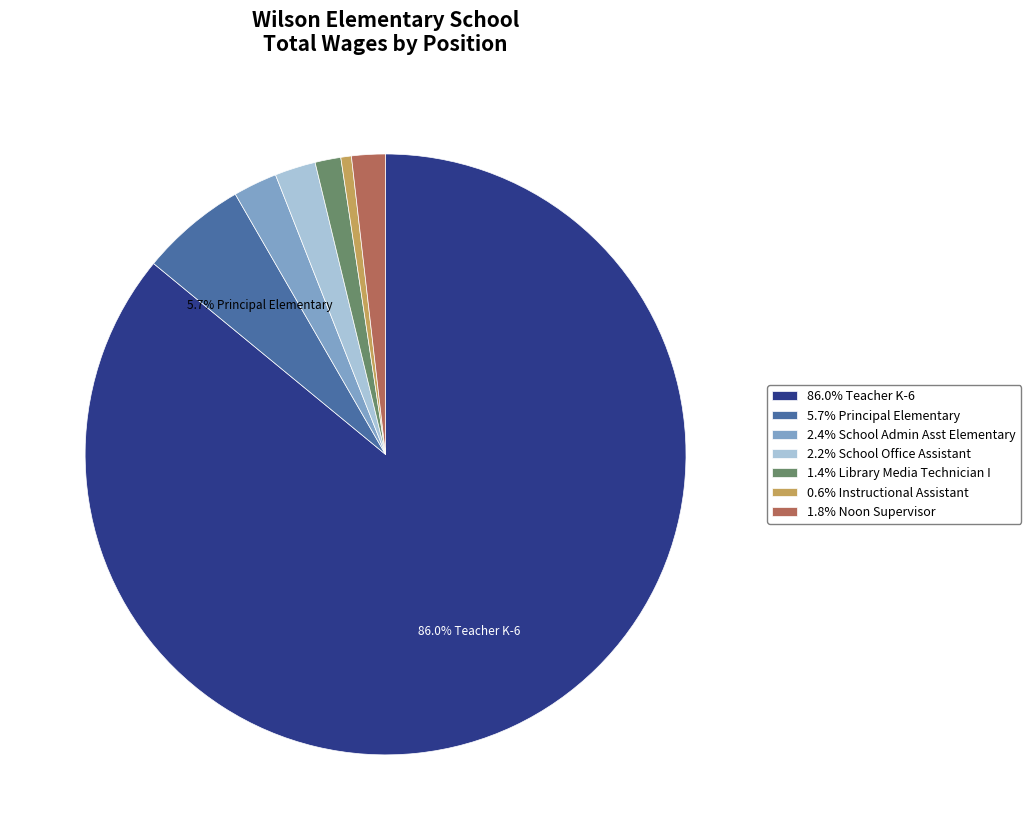

What is the ratio of the value at 5.7% Principal Elementary to the value at 0.6% Instructional Assistant?

10.1